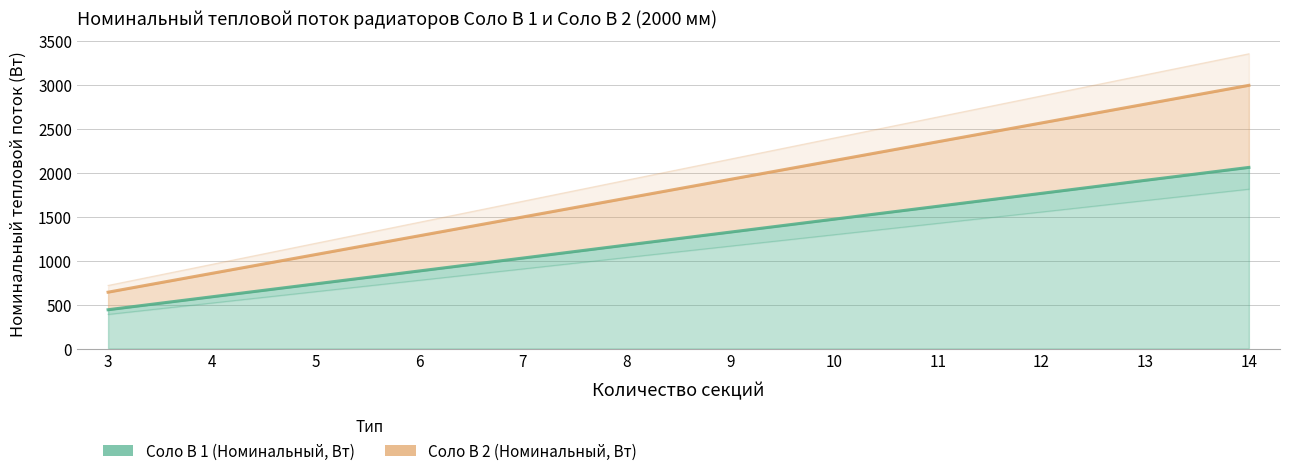

True or false: Соло В 2 (Номинальный, Вт) and Соло В 1 (Номинальный, Вт) cross at least once.

False